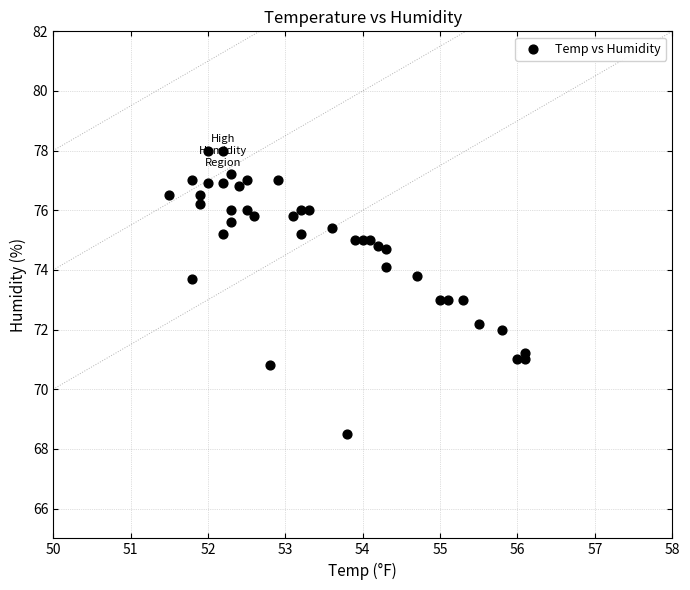

What is the range of X values (max minus min)?

4.6